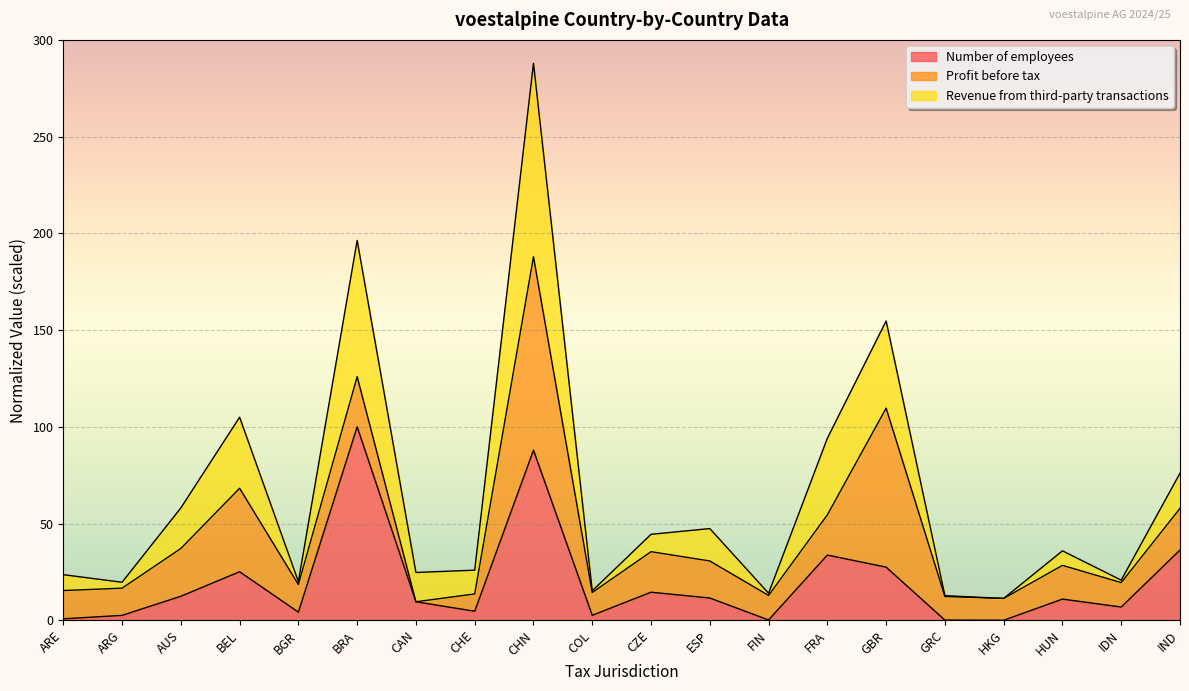

At which category is the sum across all series the highest?

CHN